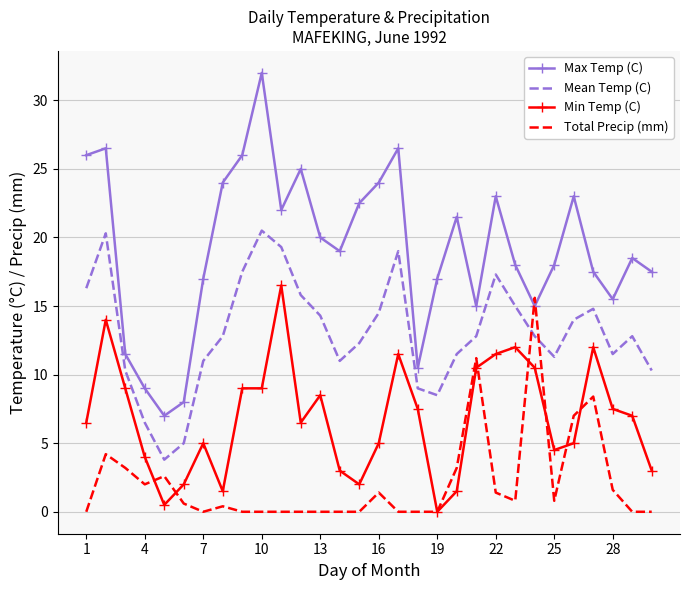

Which series has the widest spread of values?

Max Temp (C)